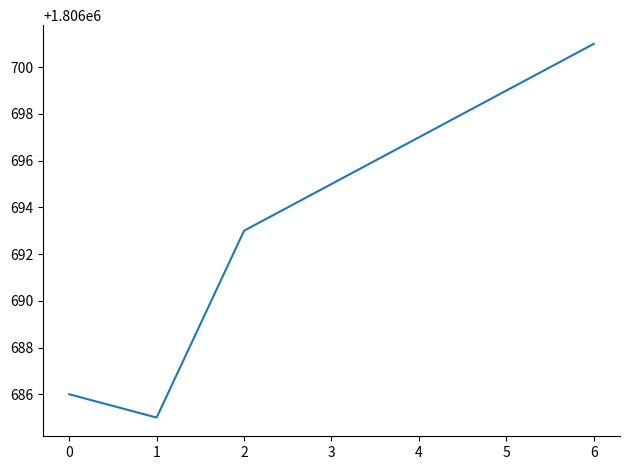

Which has a higher value, 2 or 0?

2